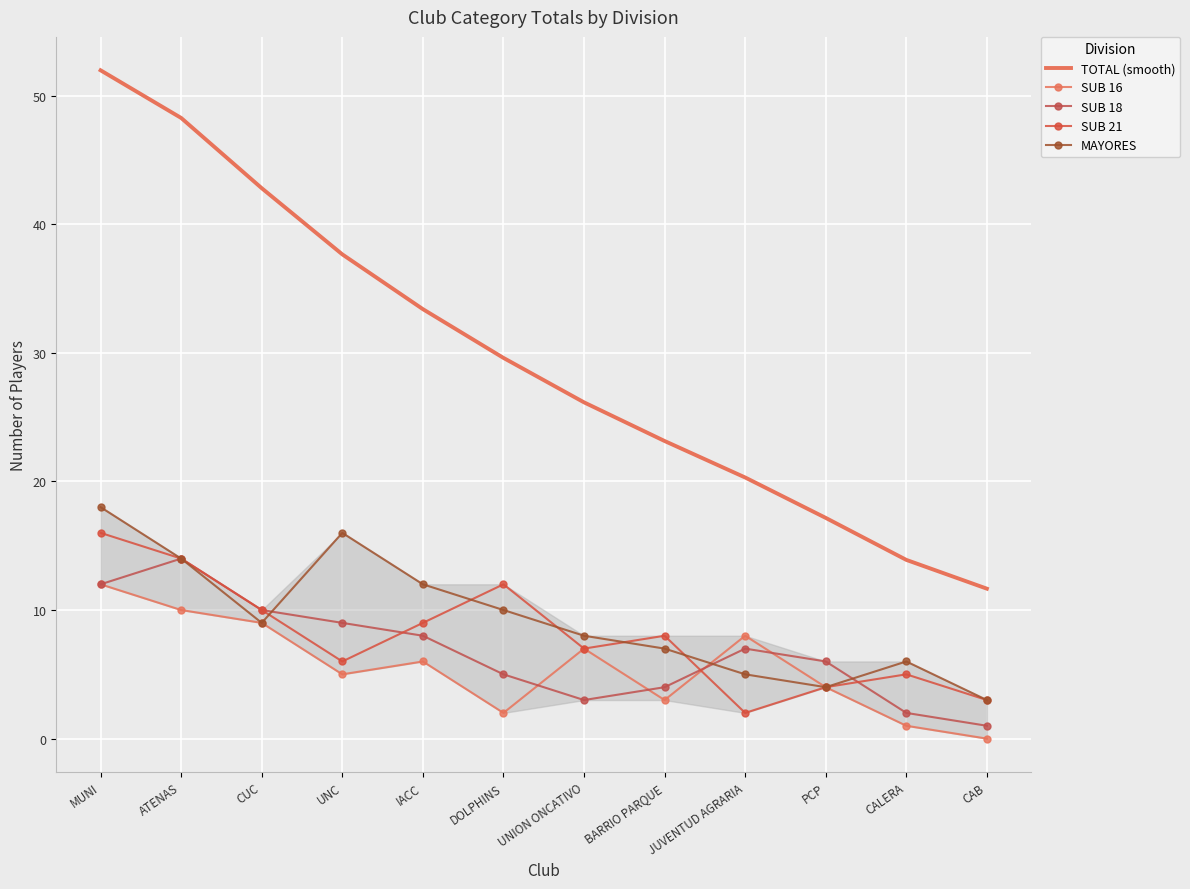

What is the difference between the maximum and second lowest values in the SUB 21 series?

13.0